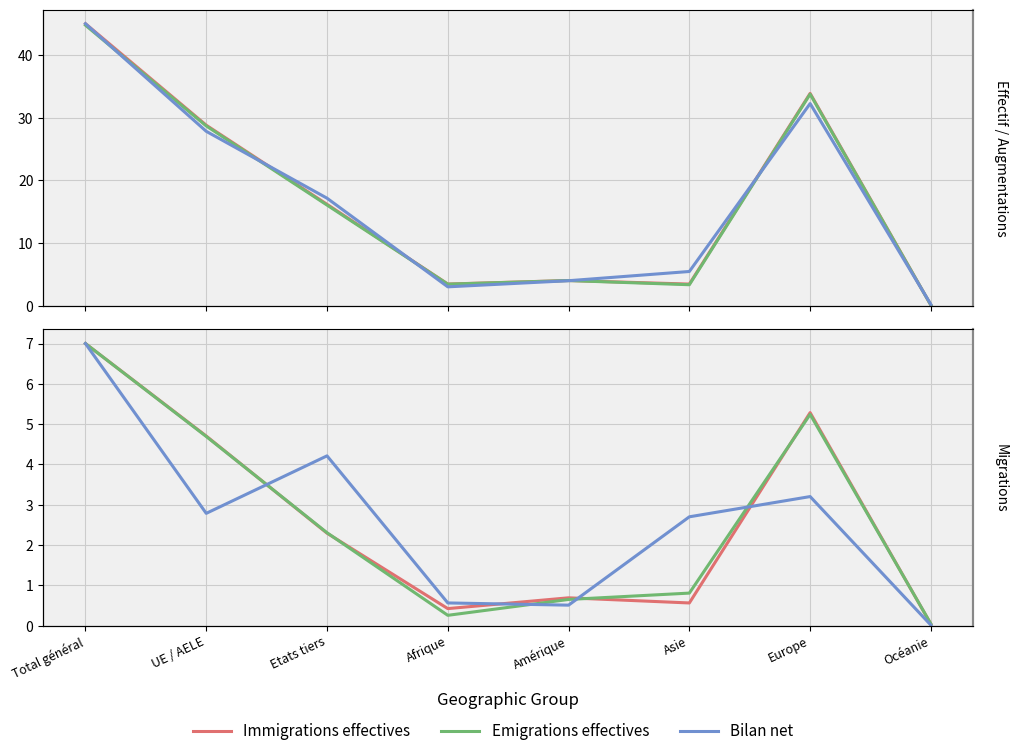

The value of Immigrations effectives at Amérique is 0.7. True or false?

True